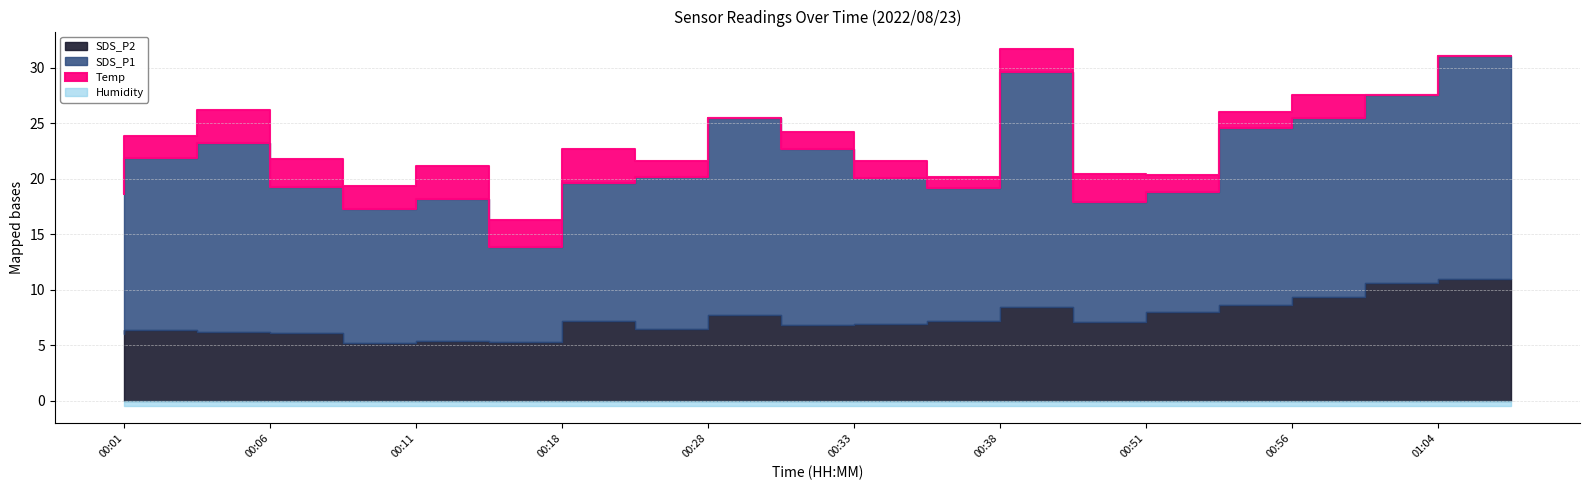

The SDS_P1 series shows 19.9 at 00:23. True or false?

False